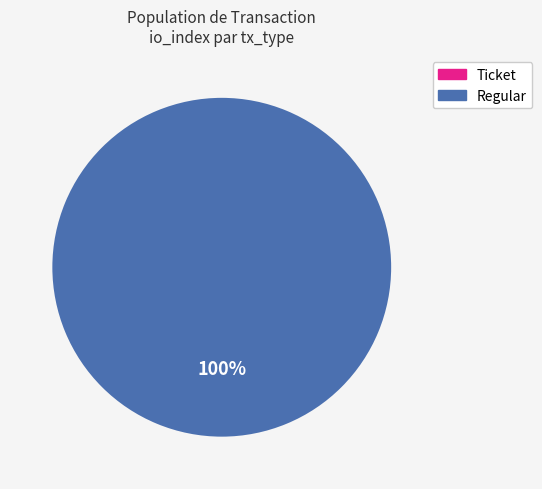

Which category has the biggest portion of the pie?

Regular